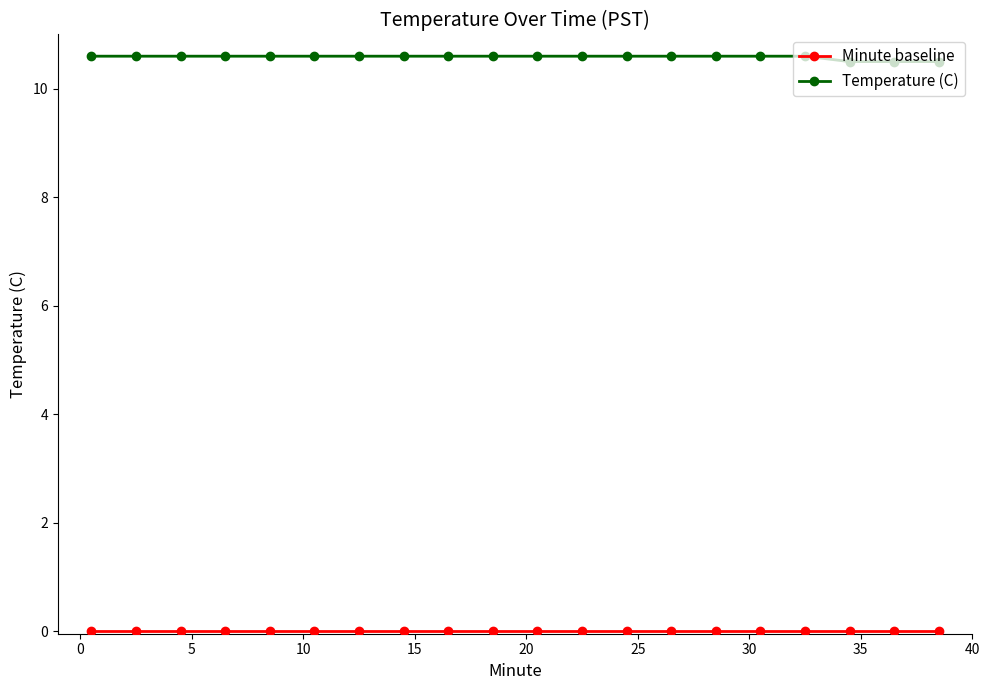

What is the maximum value shown in the chart?

10.6